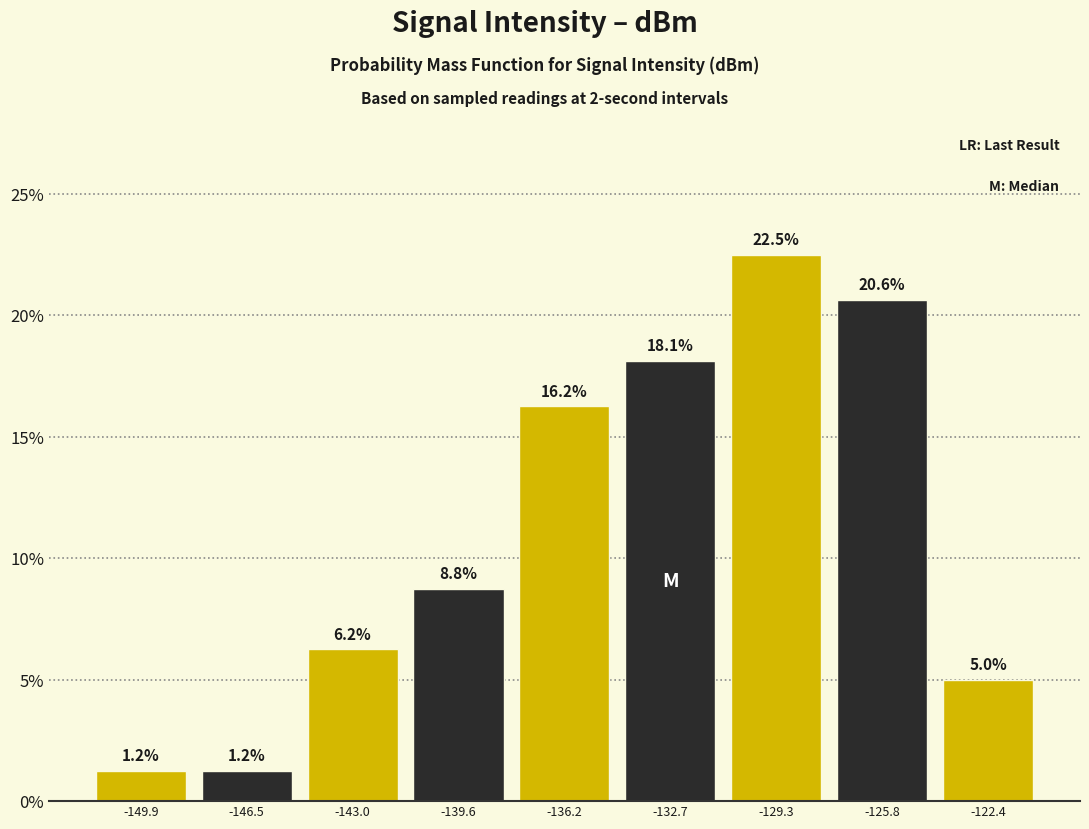

What is the height of the bar covering -134.5 to -131.0 on the x-axis? The bar edges are not printed on the chart, so give them approximately, as read against the axis.

18.1